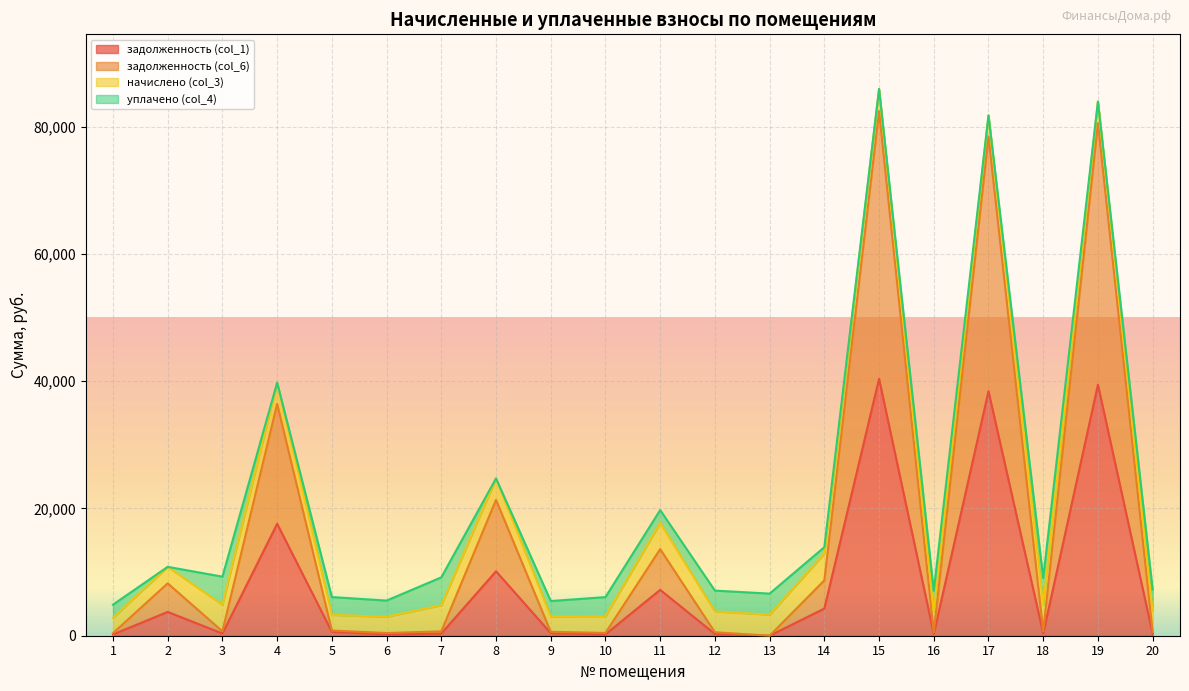

How many values in the задолженность (col_1) series are below 407?

10